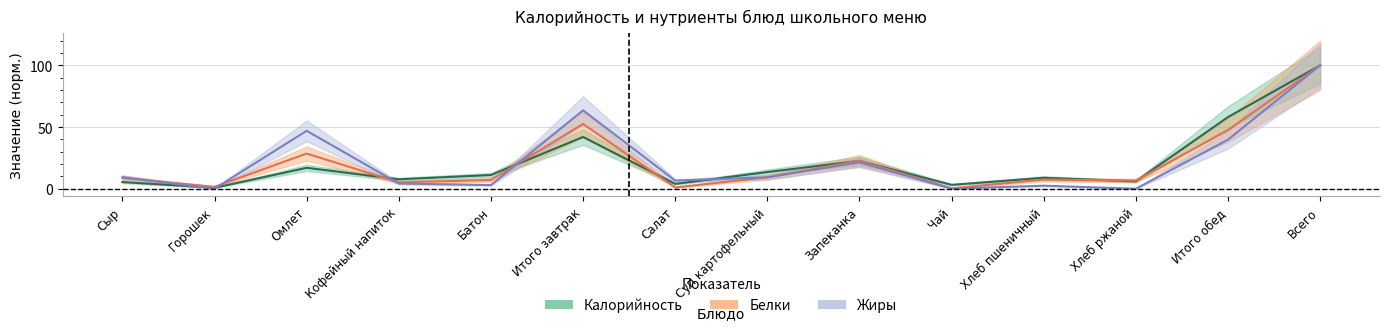

Where is the first local maximum for Калорийность?

Омлет